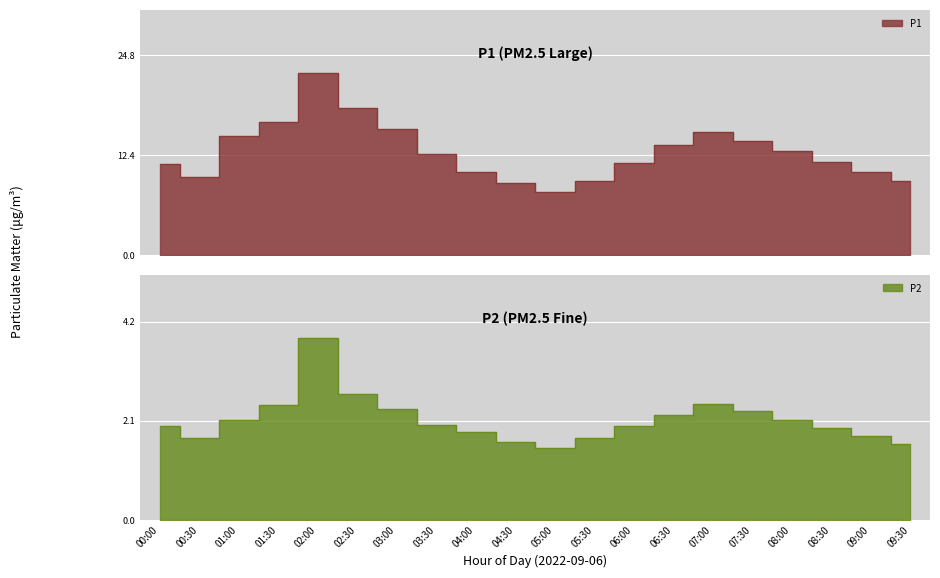

Is it true that P1 equals 9.0 at 04:30?

True